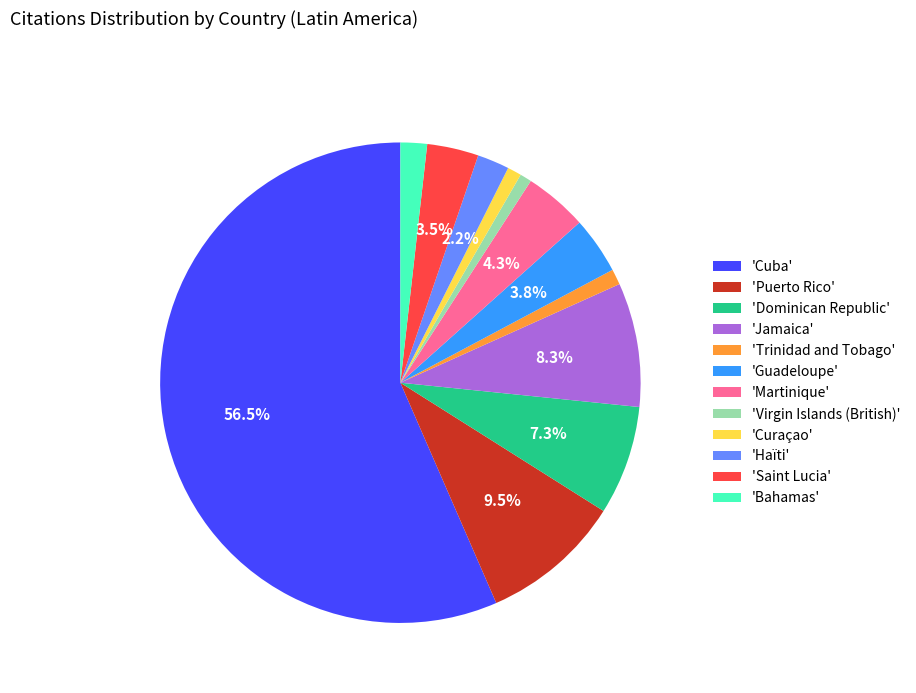

Which slice represents more than half of the pie?

'Cuba'